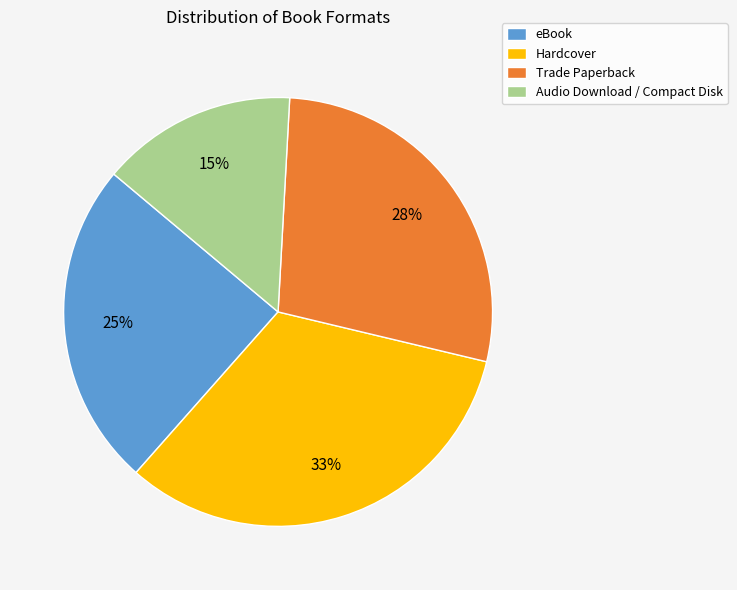

To the nearest percent, what is the difference between the largest and smallest slice percentages?

18%